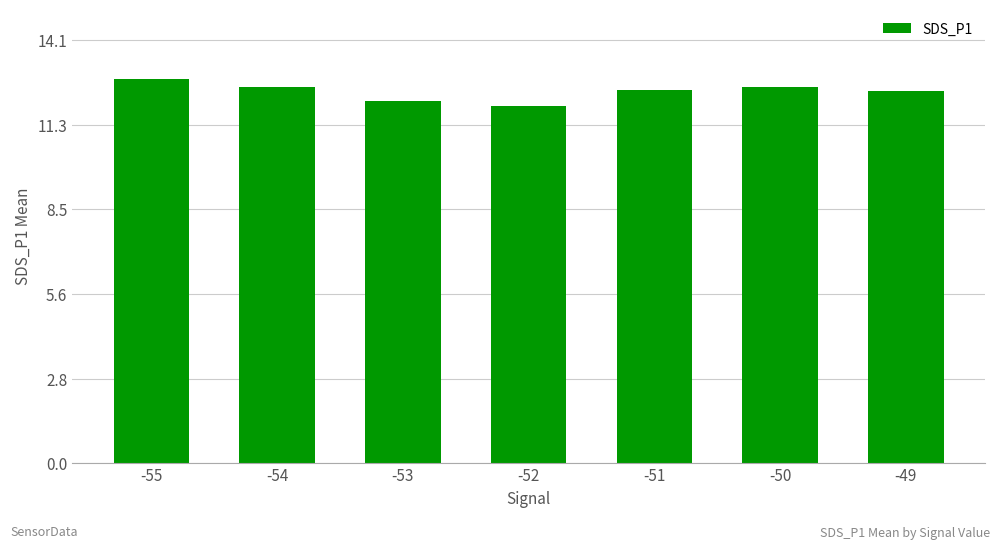

Approximately how many times larger is the value at -50 compared to -52?

1.1